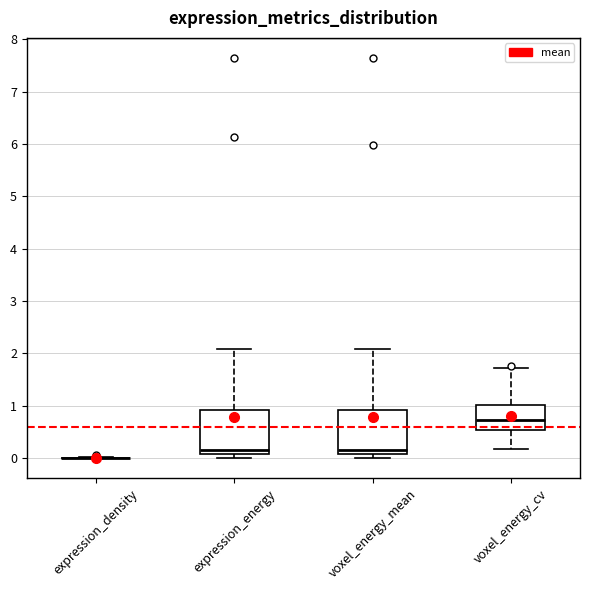

Where does the median line of the box for expression_energy sit on the y-axis? The values are not printed on the chart, so give them approximately, as read against the axis.

0.2